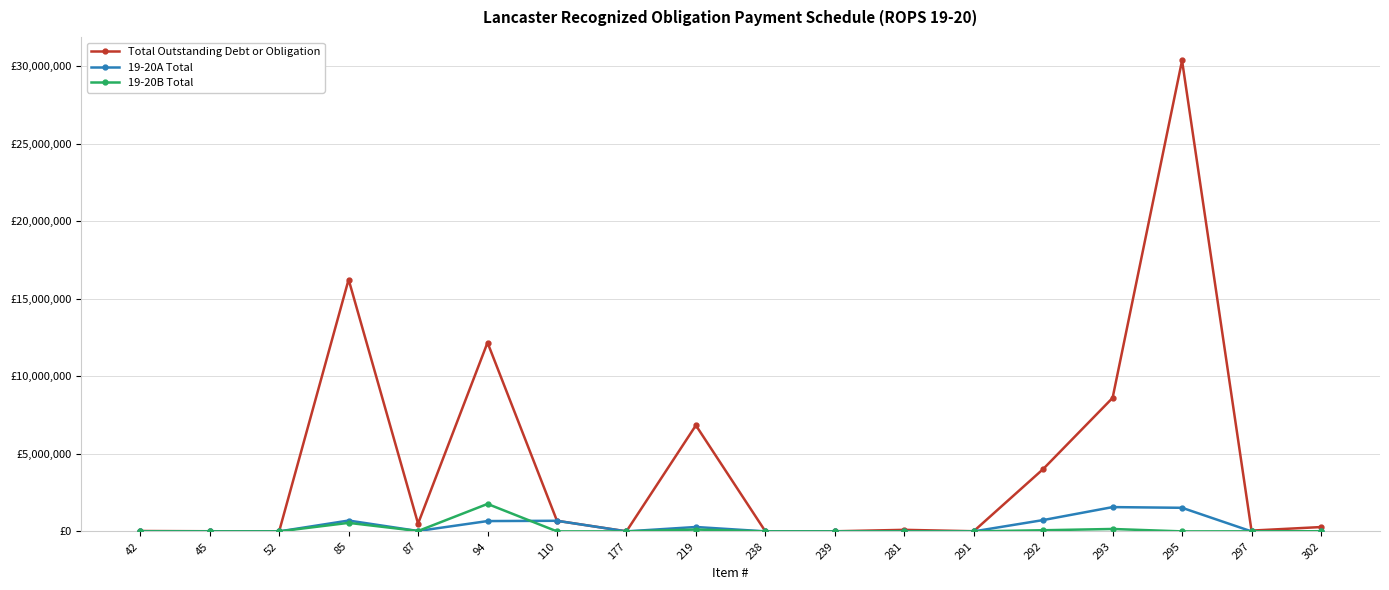

At 42, list the series in order from largest to smallest.

Total Outstanding Debt or Obligation, 19-20B Total, 19-20A Total